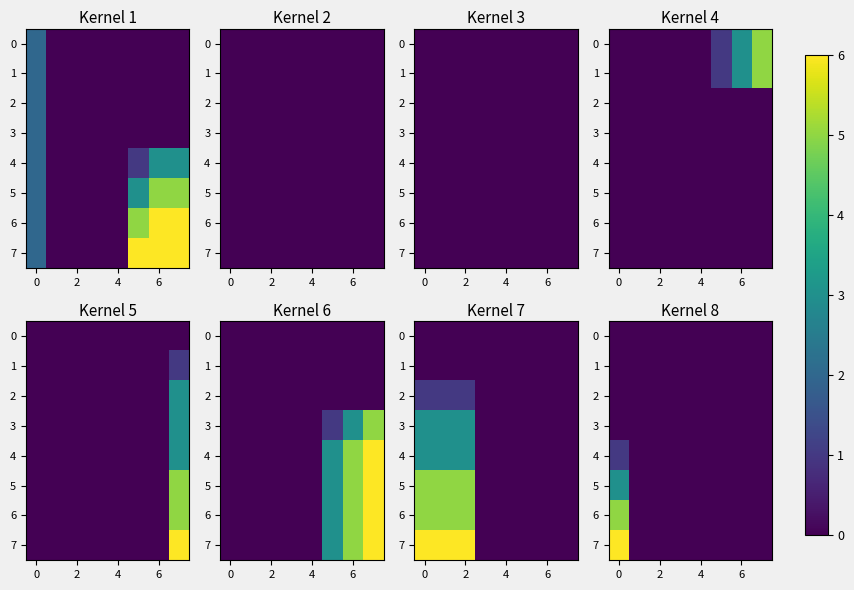

Which has a higher value, 6 or 2?

6